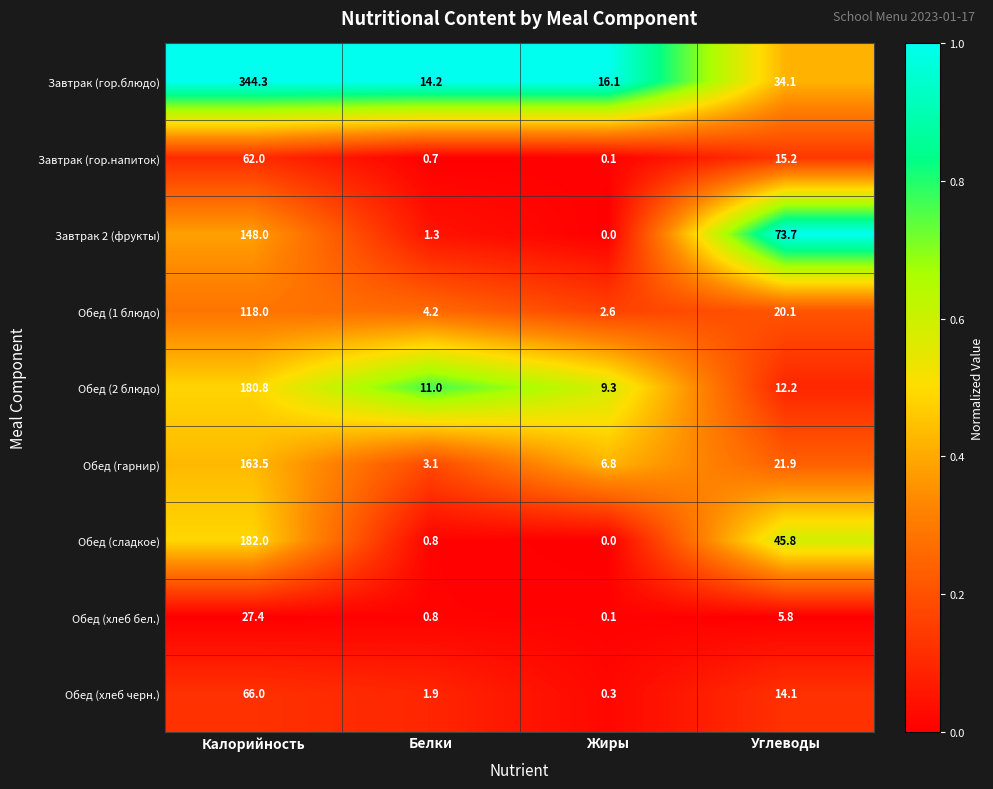

At which category is the sum across all series the highest?

Калорийность